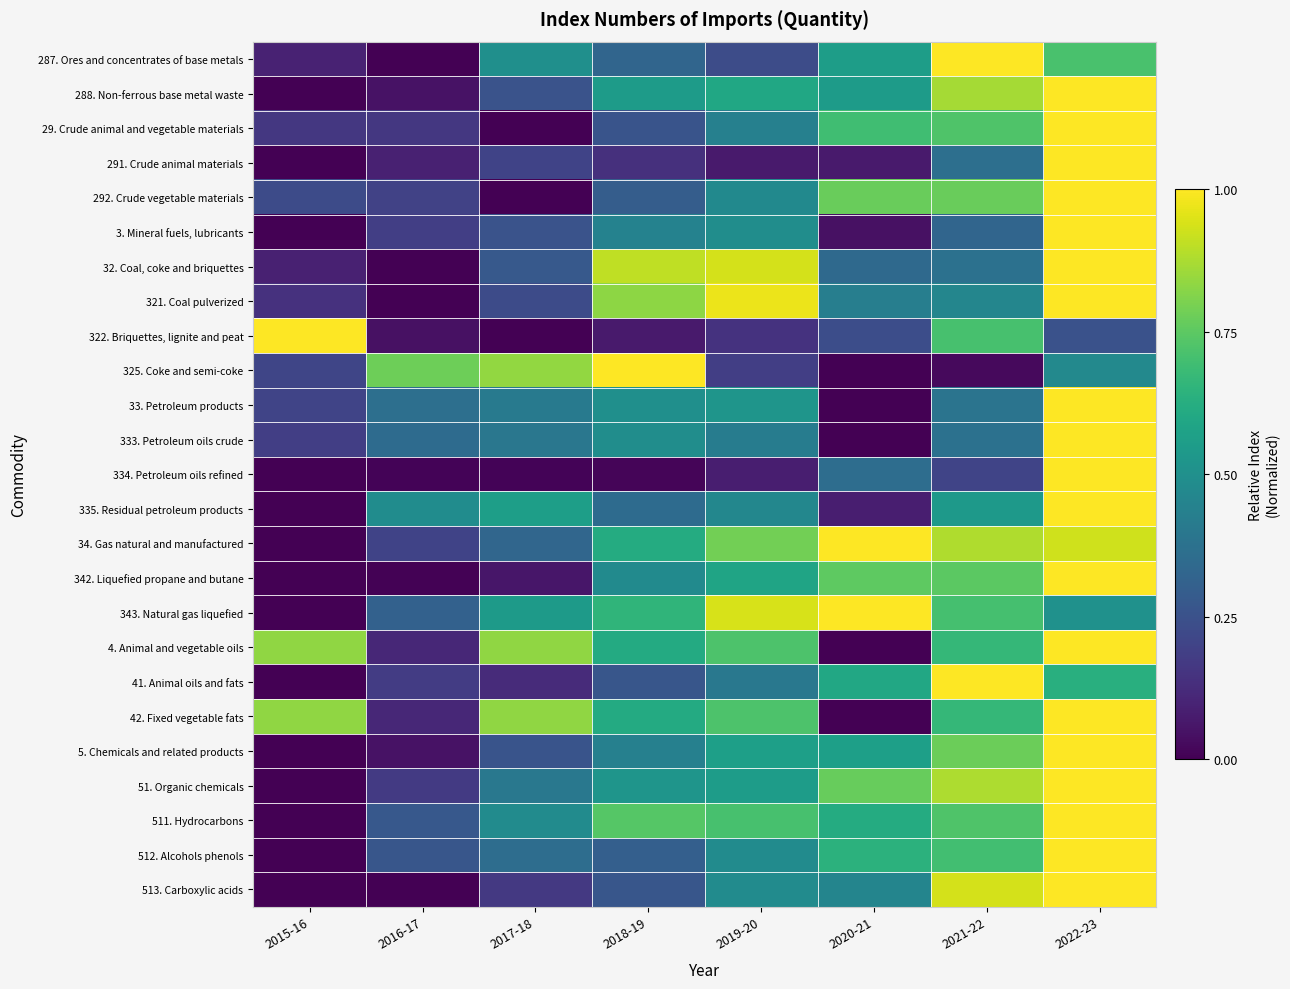

What is the spread (max minus min) of values at 2022-23?

0.7